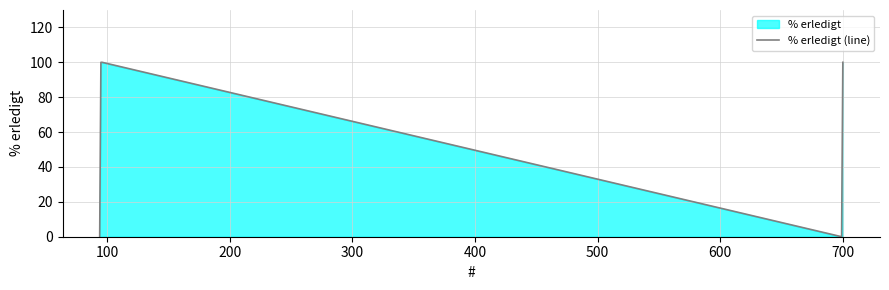

How many points are lower than both their immediate neighbors (excluding endpoints)?

1